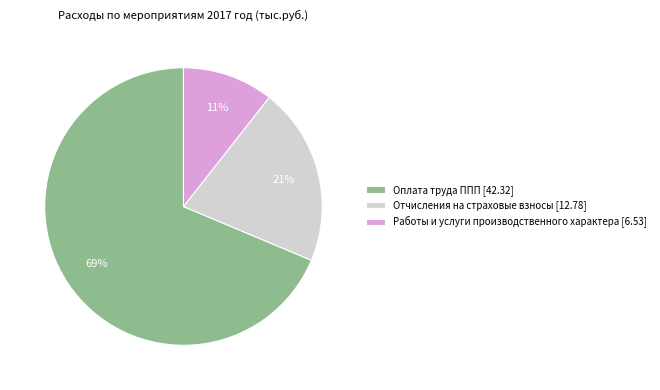

Rank the categories by value from highest to lowest.

Оплата труда ППП [42.32], Отчисления на страховые взносы [12.78], Работы и услуги производственного характера [6.53]